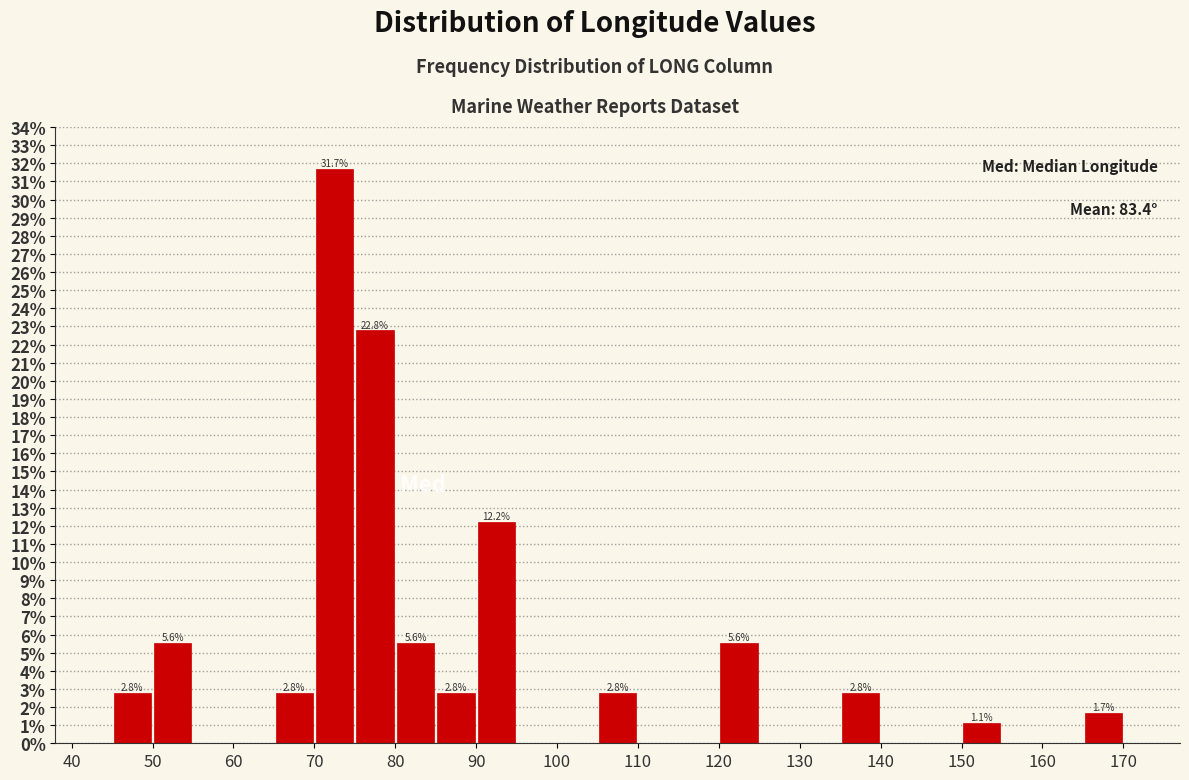

Over which range of the x-axis is the bar tallest?

70 to 75